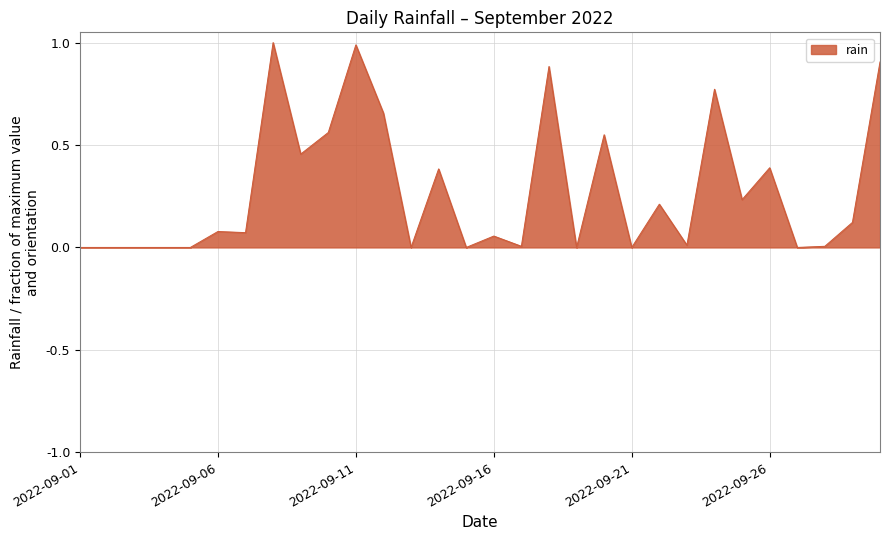

What is the maximum value shown in the chart?

1.0